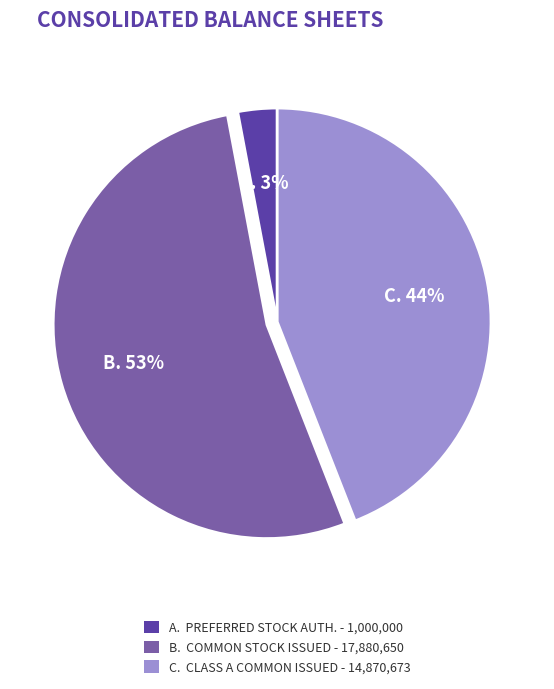

To the nearest percent, what is the difference between the largest and smallest slice percentages?

50%